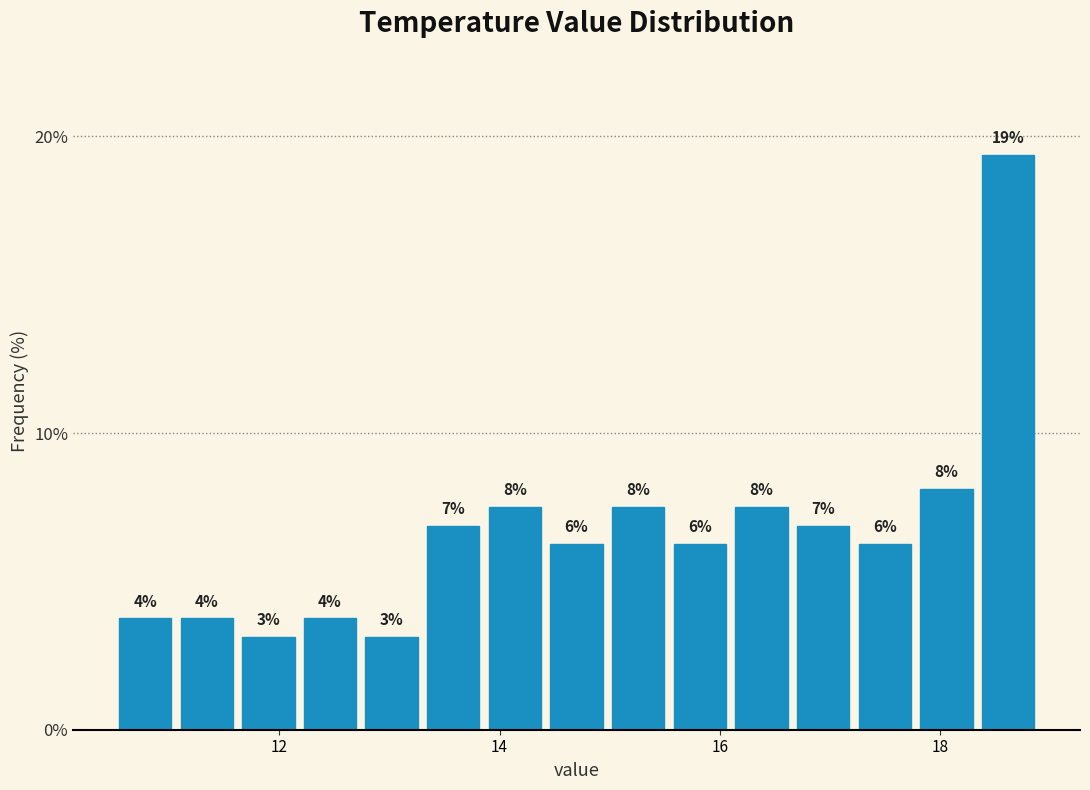

Around what value on the x-axis is the tallest bar? Give the approximate position of its centre, as read against the axis.

18.6